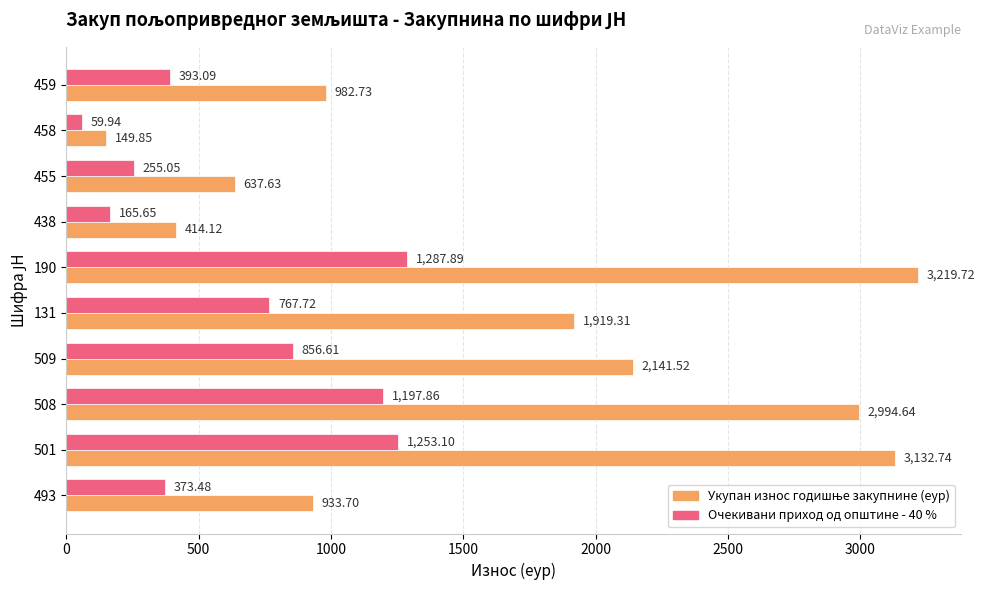

What is the difference between the highest and lowest values at 131?

1151.6